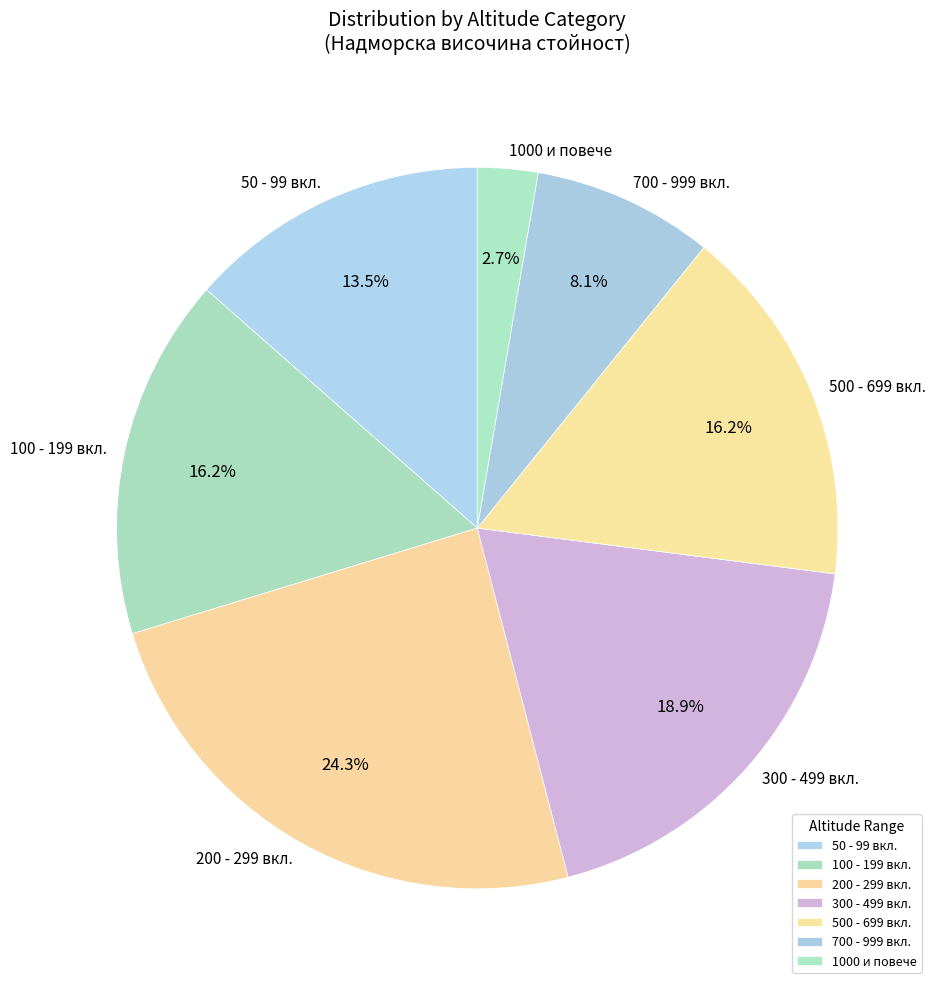

Is there a majority slice in this chart?

No